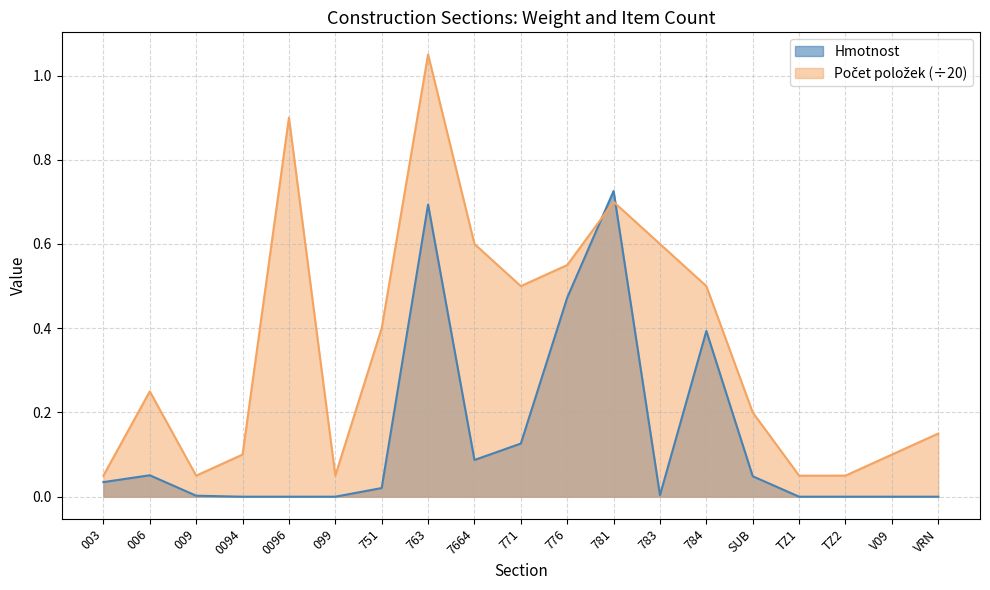

At TZ1, list the series in order from largest to smallest.

Počet položek, Hmotnost